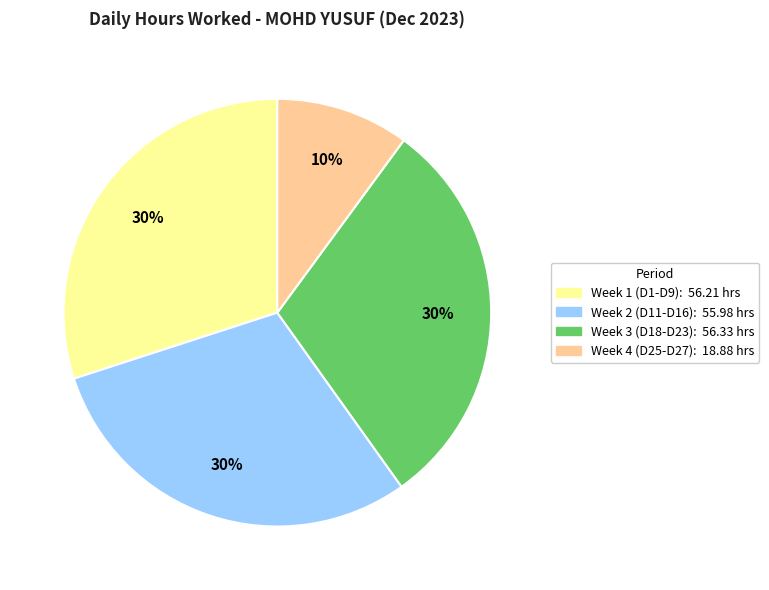

To the nearest percent, what is the difference between the largest and smallest slice percentages?

20%